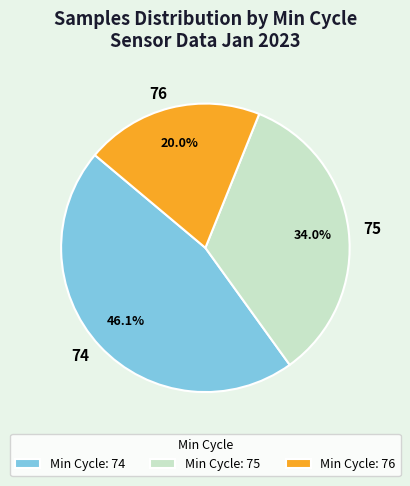

What percentage is NOT represented by 75?

66.0%